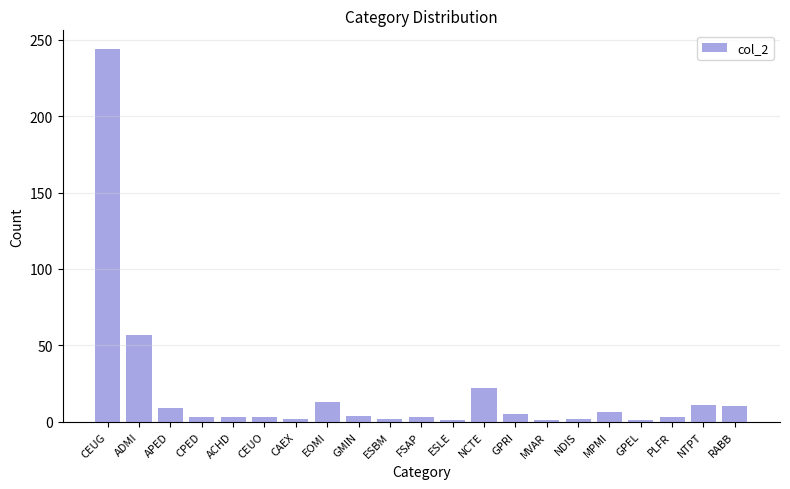

Which label corresponds to the largest value in the chart?

CEUG